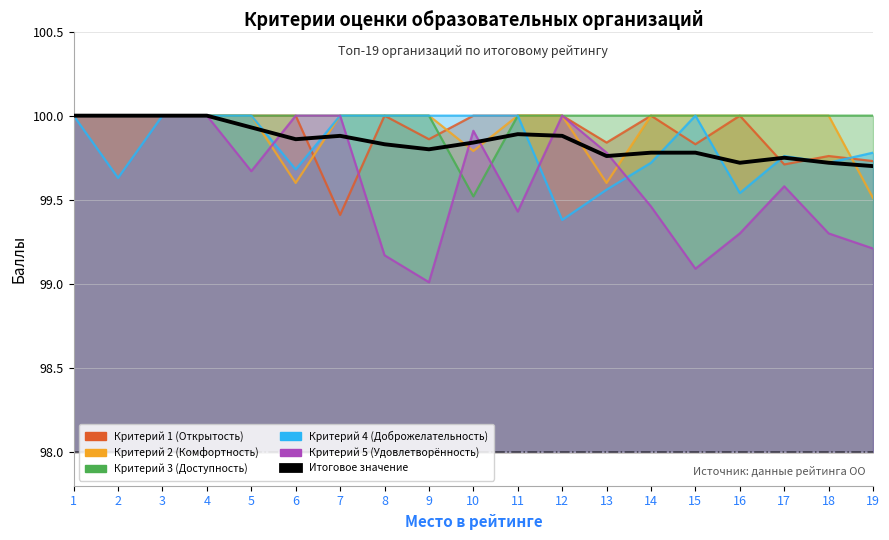

Where is the first local minimum?

6